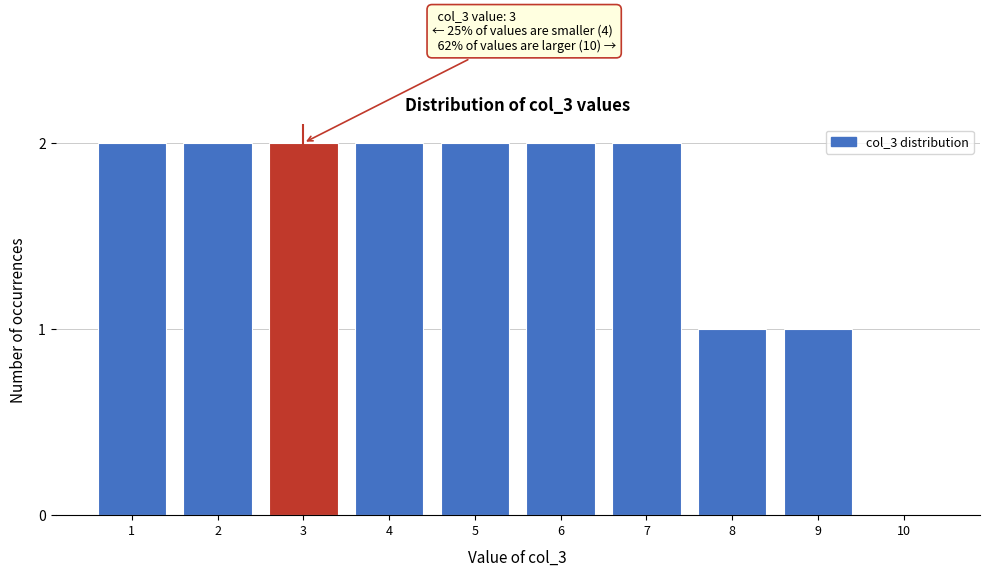

Reading right to left, list all the values displayed in this chart.

10=0	9=1	8=1	7=2	6=2	5=2	4=2	3=2	2=2	1=2